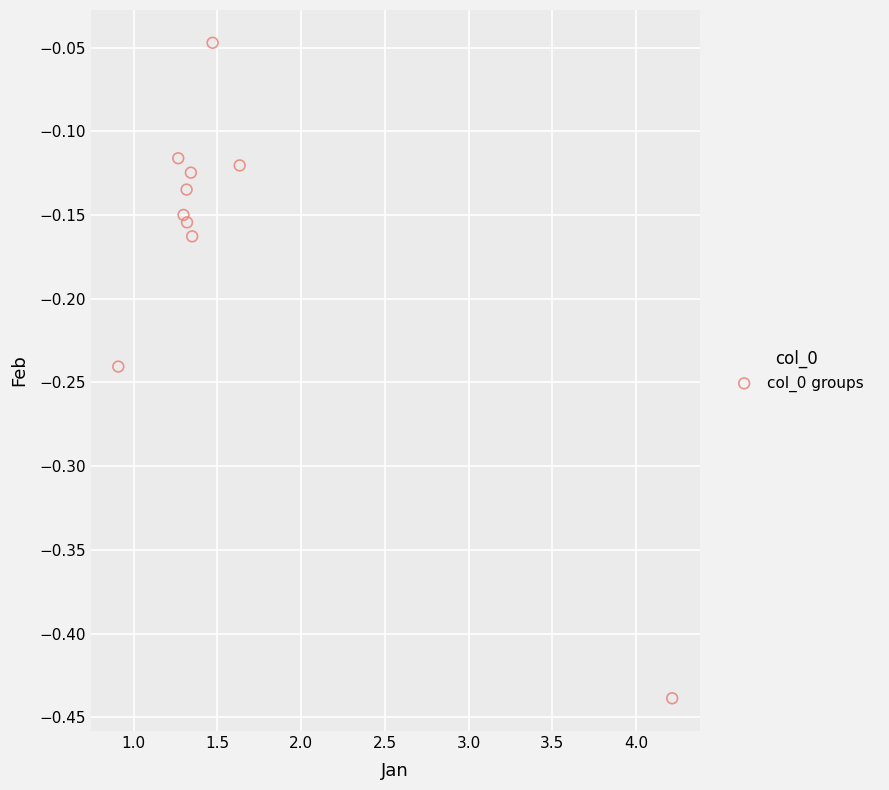

What is the average X value?

1.6